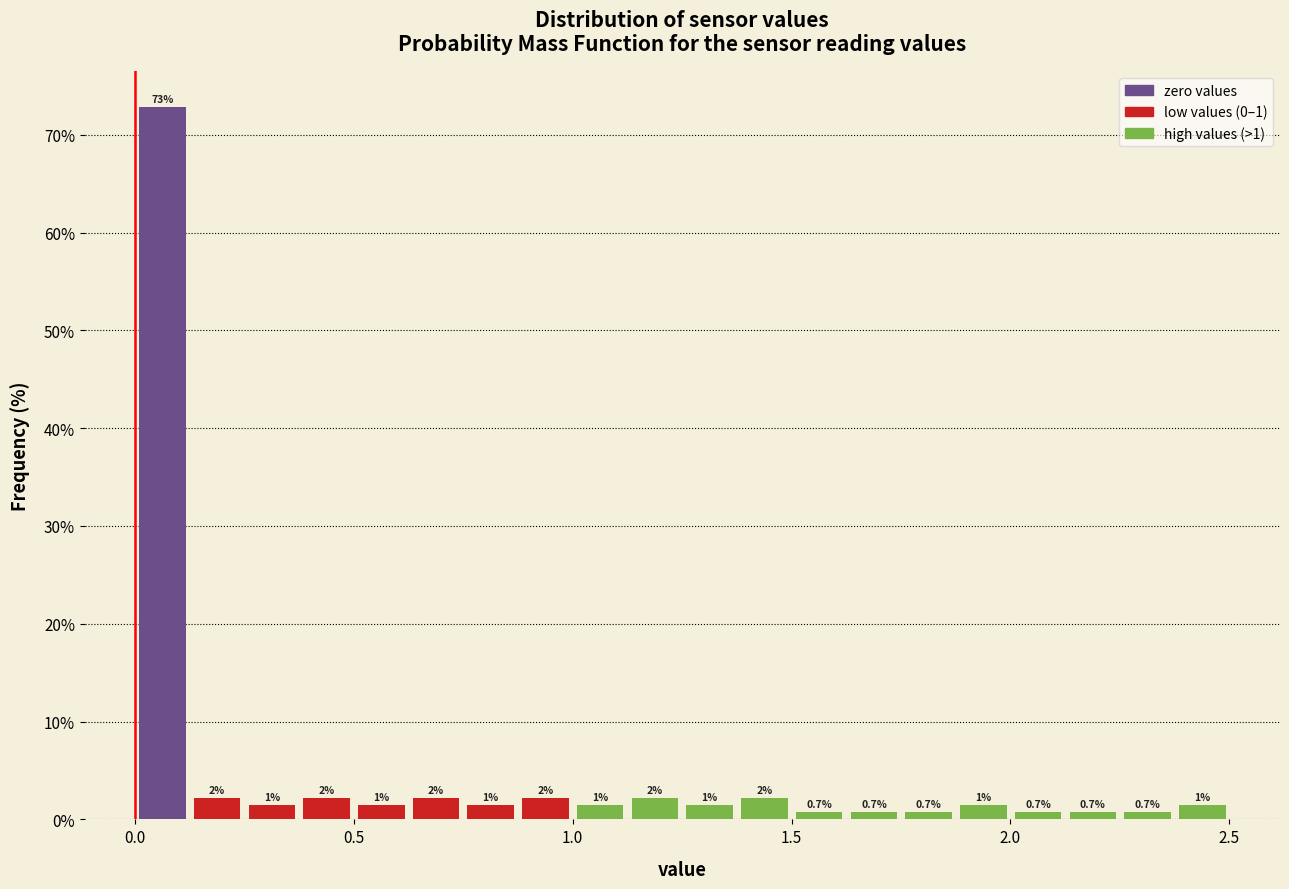

Read against the x-axis, roughly where is the centre of the tallest bar?

0.05